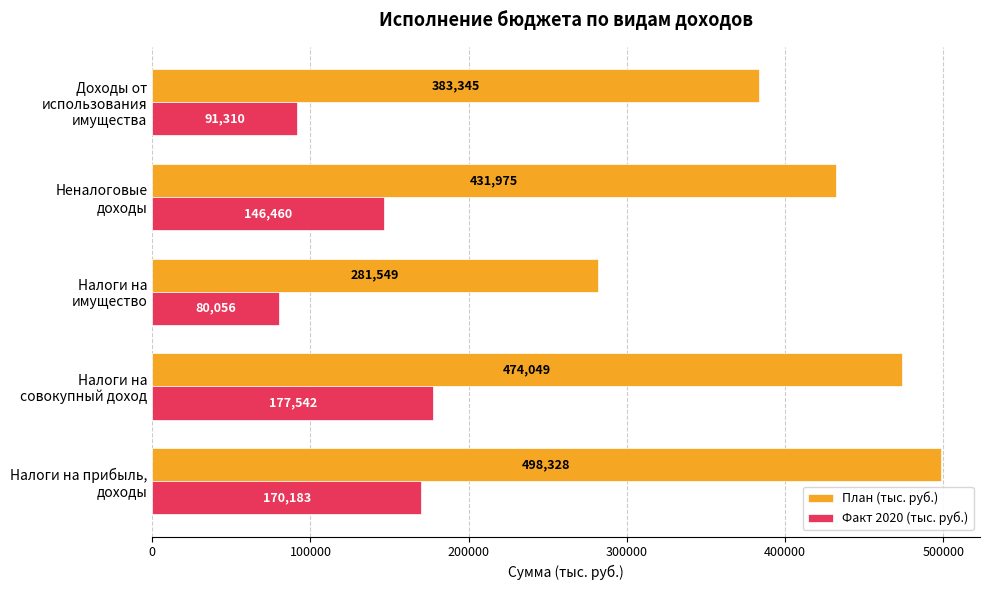

How many values in the Факт 2020 (тыс. руб.) series are below 146459?

2